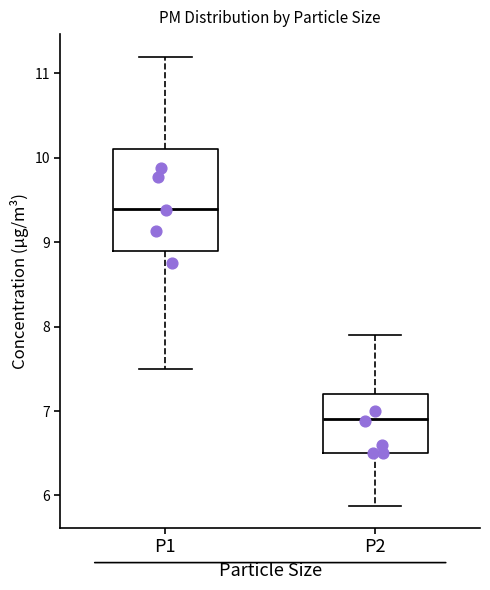

Which box is the tallest, from its lower edge to its upper edge?

P1